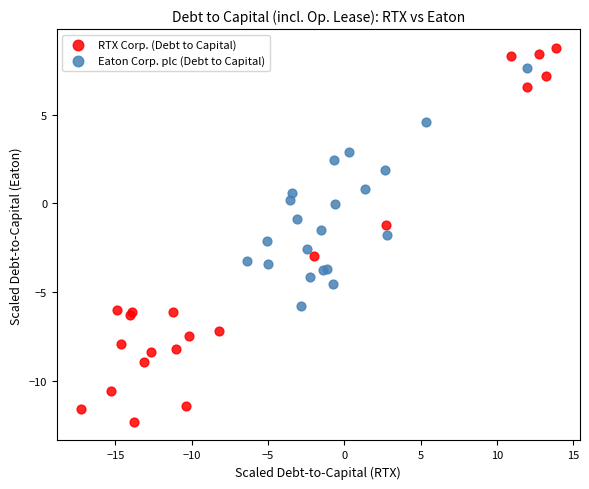

Which series contains the lowest Y value?

RTX Corp. (Debt to Capital)